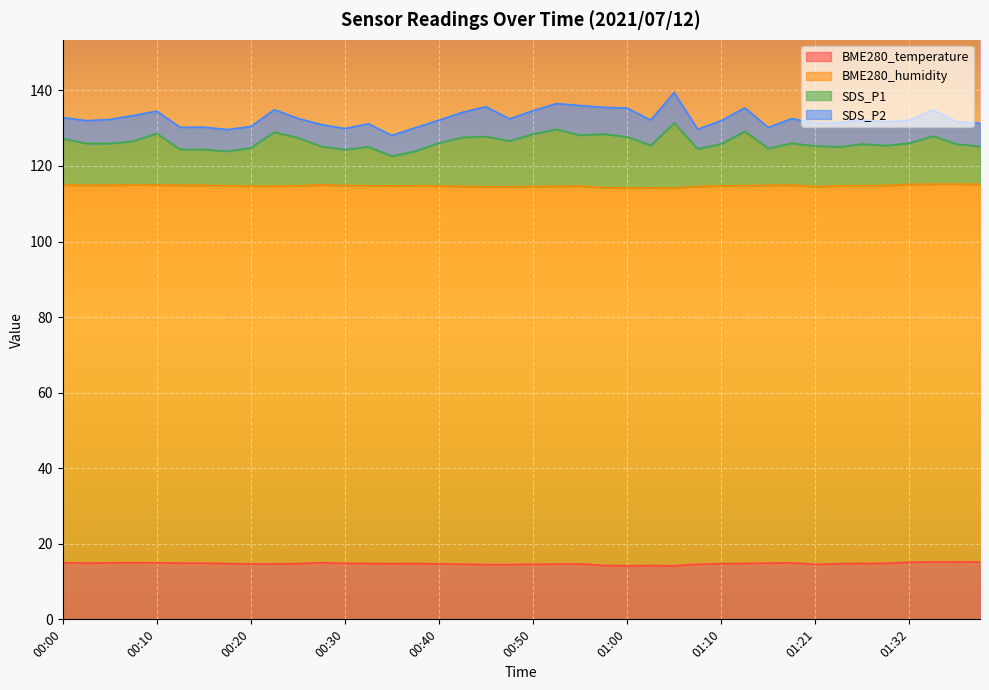

What are all the series names shown in the legend?

BME280_temperature, BME280_humidity, SDS_P1, SDS_P2